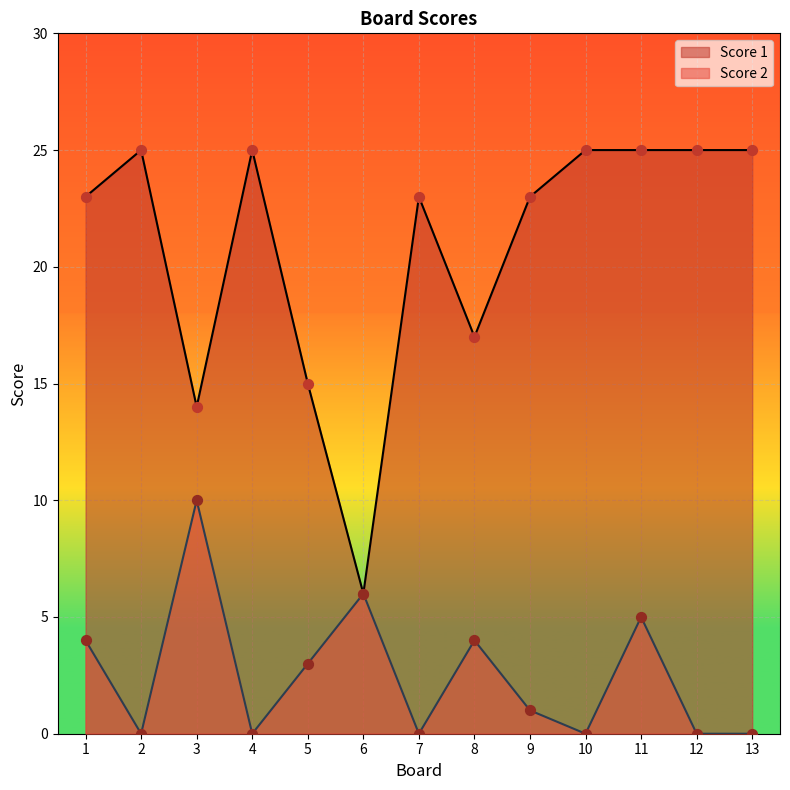

What are all the series names shown in the legend?

Score 1, Score 2